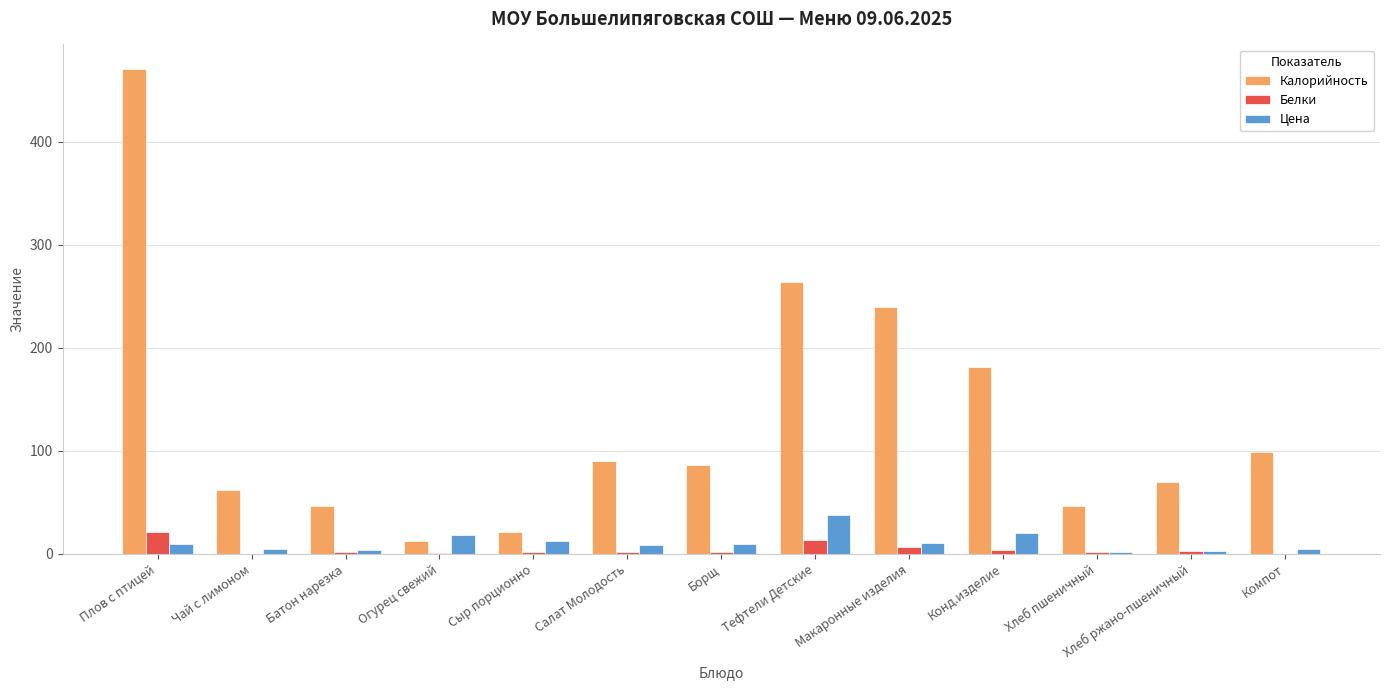

Which label corresponds to the largest value in the chart?

Плов с птицей